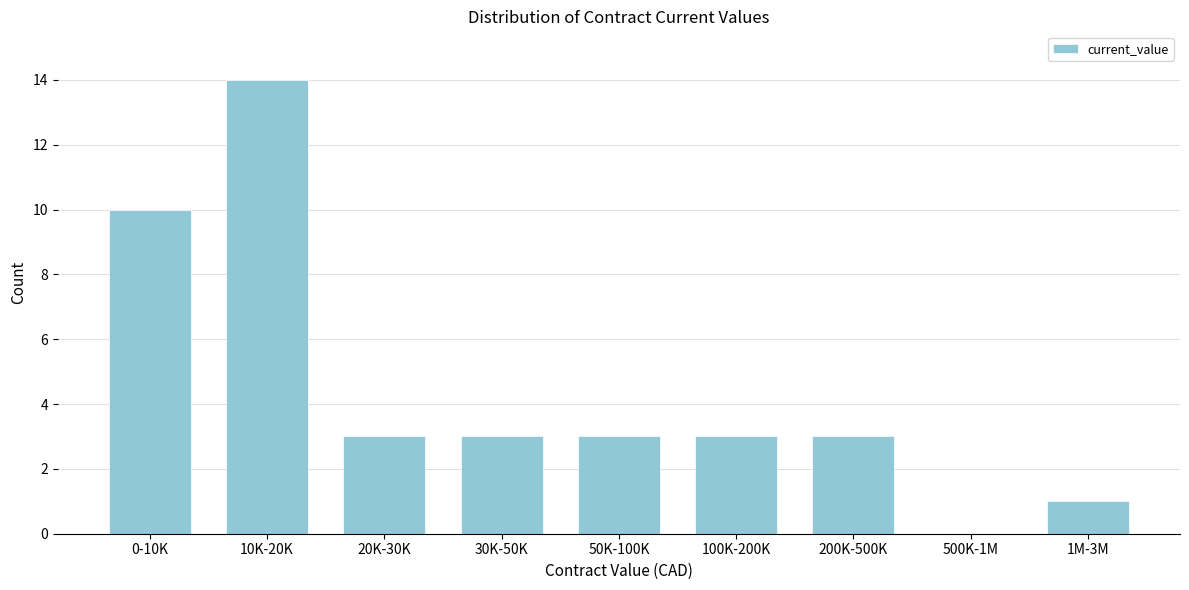

Reading left to right, what are all the values shown in this chart?

0-10K=10	10K-20K=14	20K-30K=3	30K-50K=3	50K-100K=3	100K-200K=3	200K-500K=3	500K-1M=0	1M-3M=1